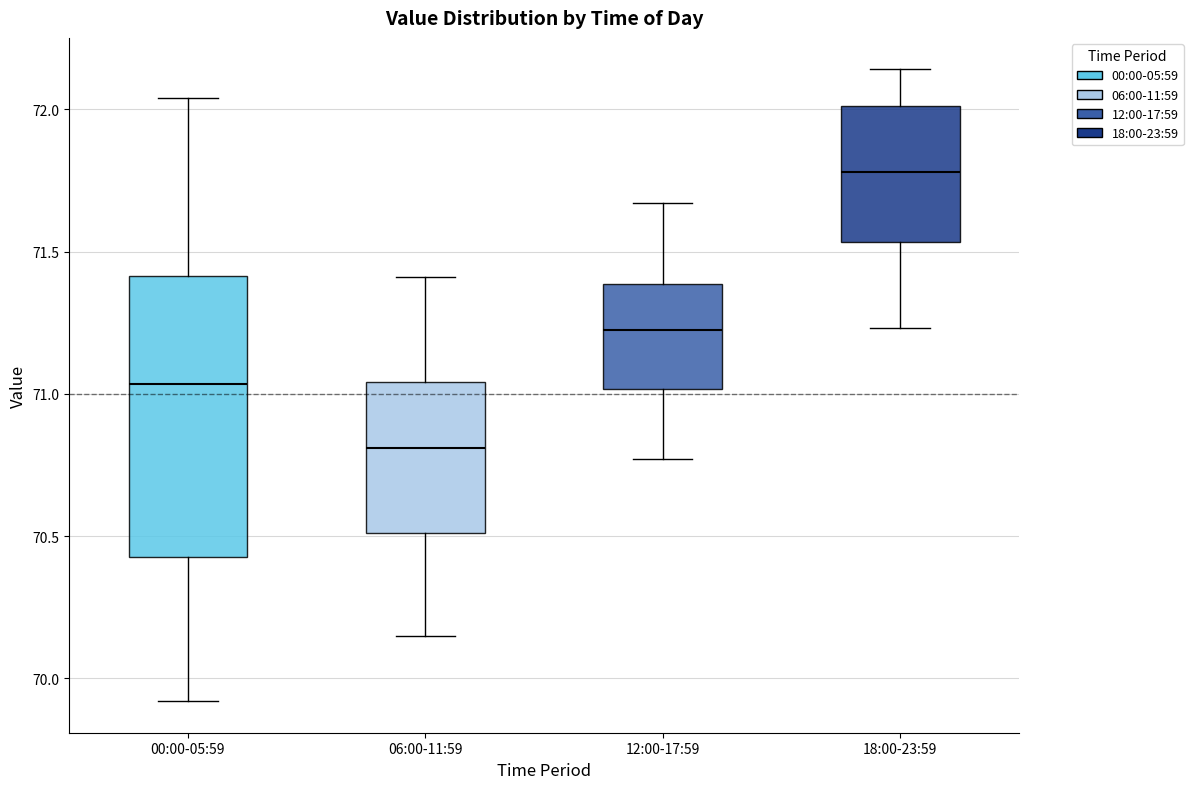

Which box is the tallest, from its lower edge to its upper edge?

00:00-05:59